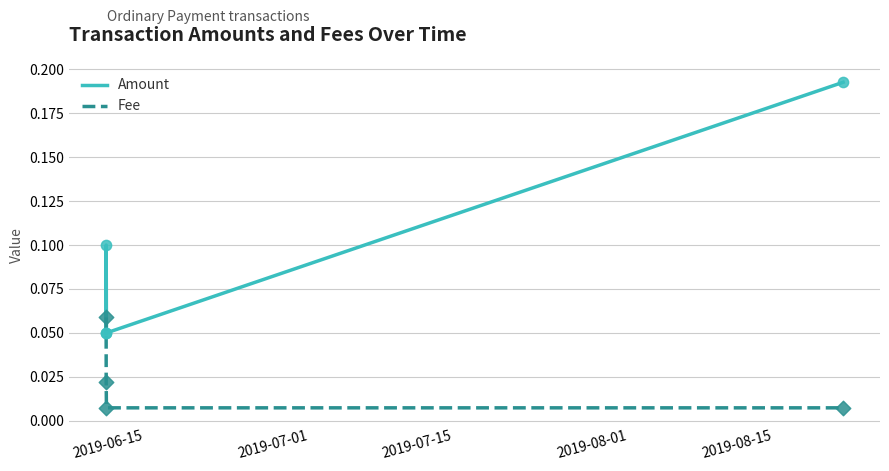

Which series has the largest total across all categories?

Amount